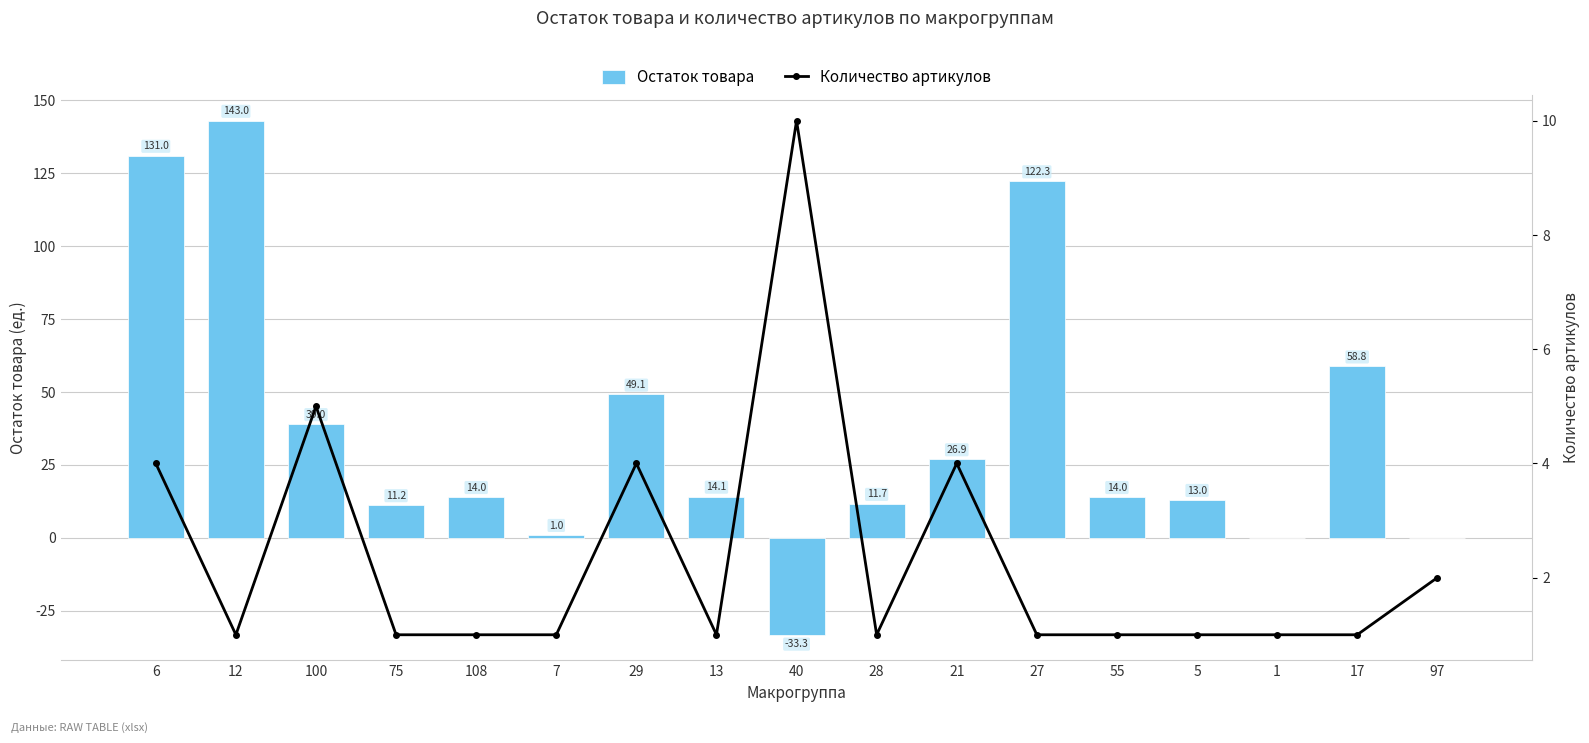

What is the average value of the Остаток товара series?

36.2